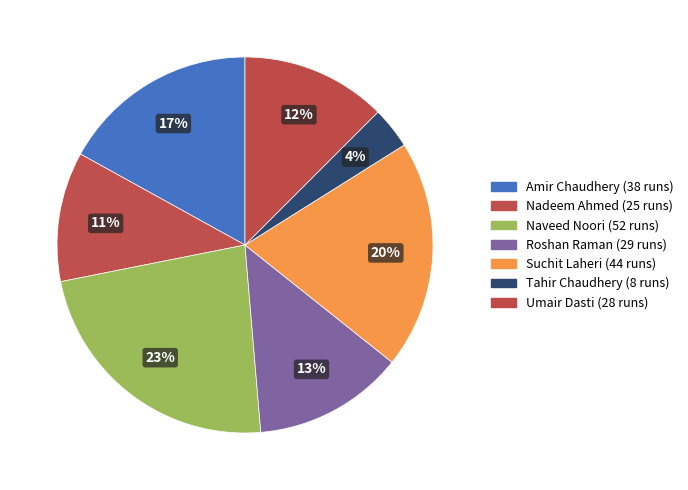

What percentage is NOT represented by Amir Chaudhery?

83.0%